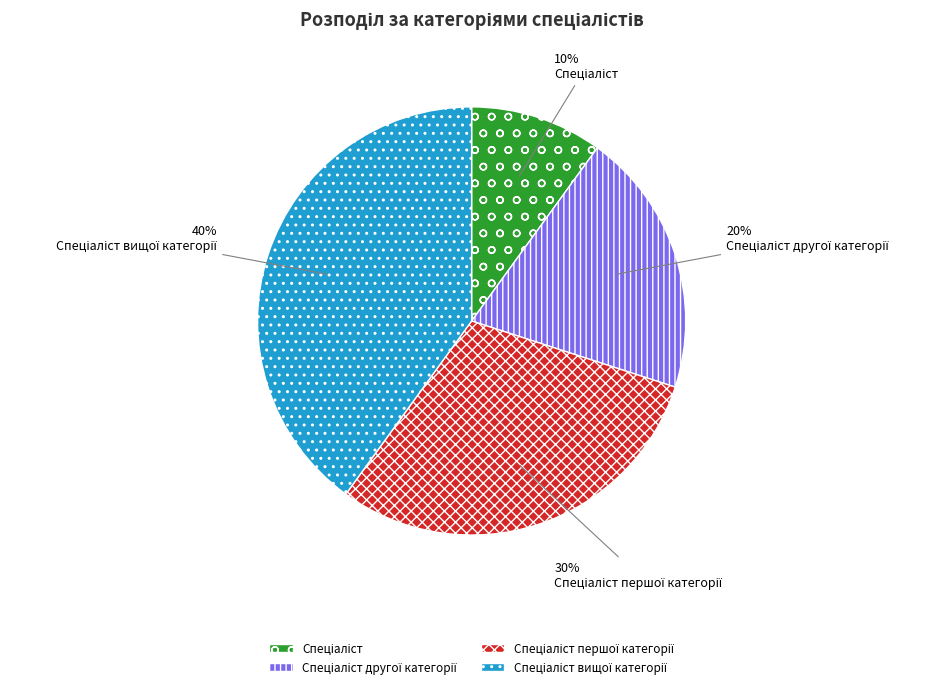

Does any single category account for the majority?

No